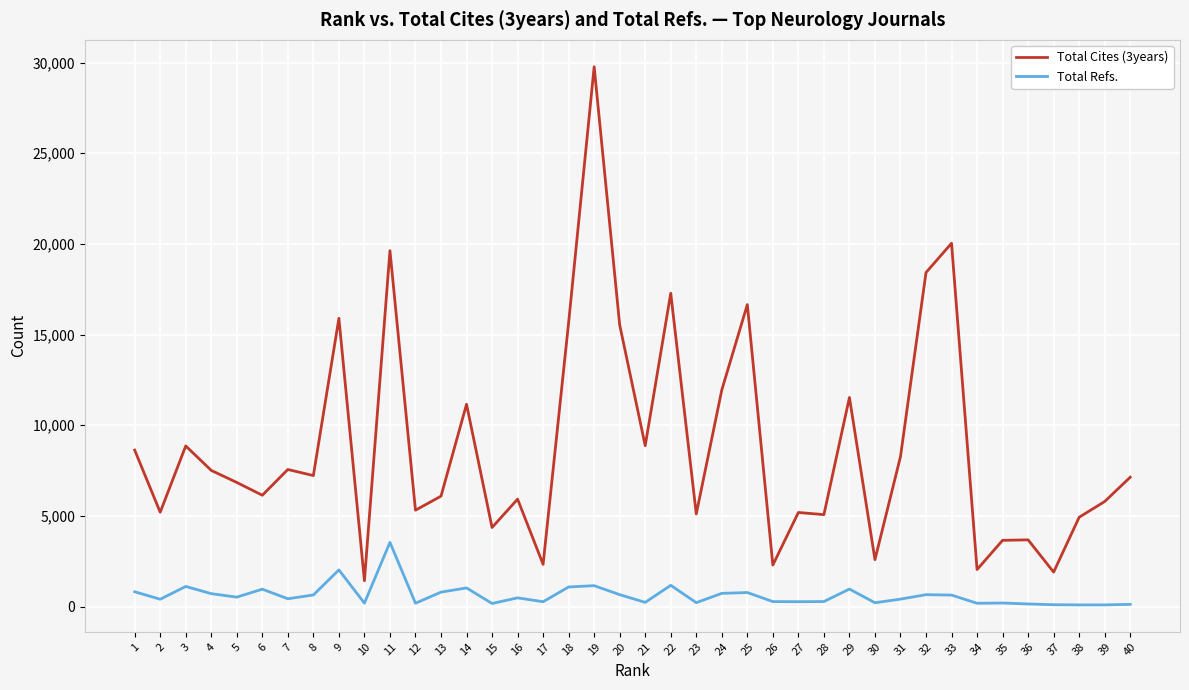

At which category is the sum across all series the highest?

19